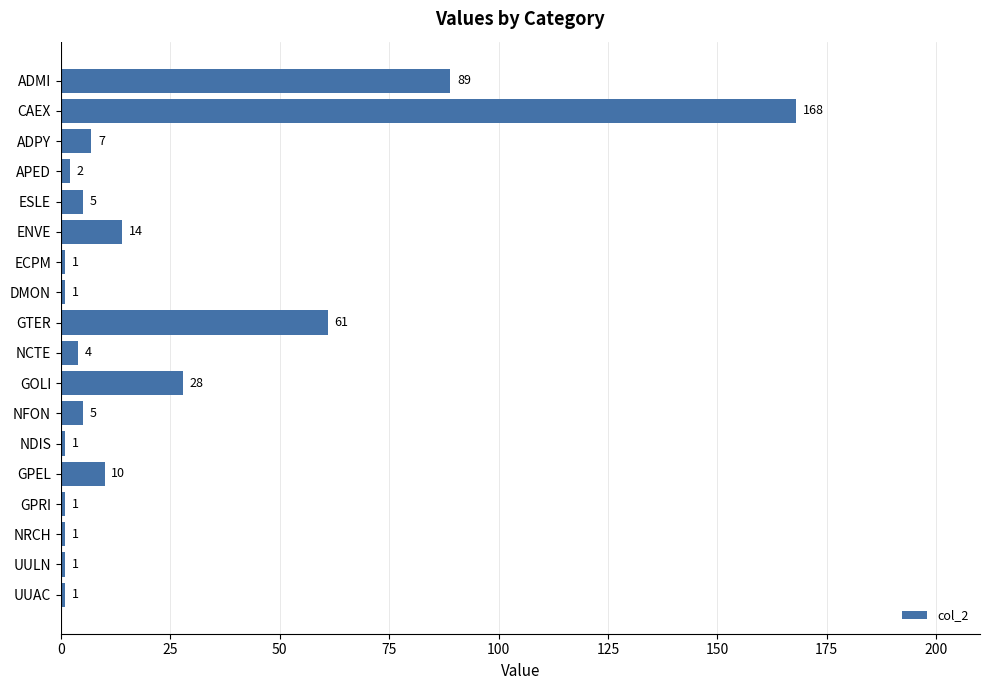

What is the sum of all values?

400